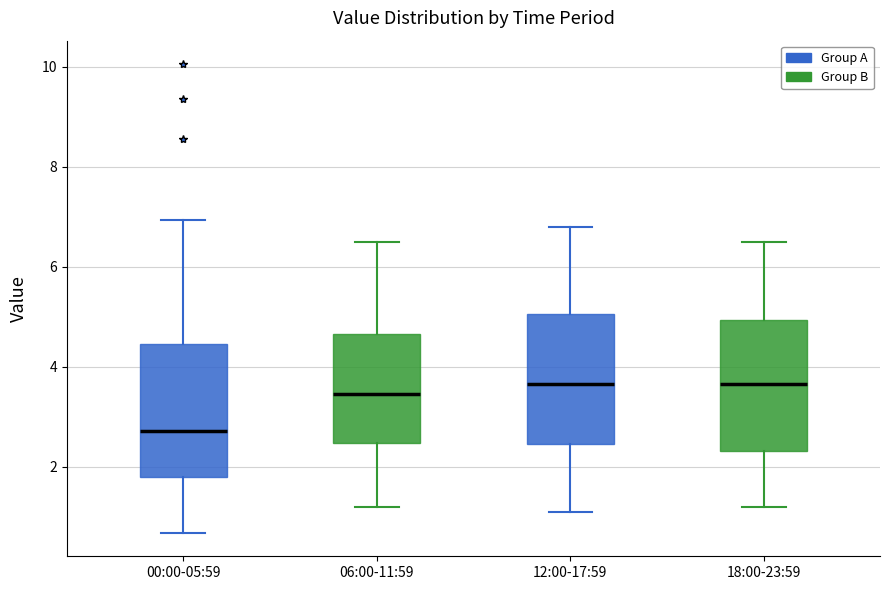

Reading left to right, transcribe this box plot: for each box, give where its median line is, the range the box spans, and where its two whiskers end, as read against the y-axis. The values are not printed on the chart, so give them approximately, as read against the axis.

00:00-05:59: median 2.8, box 1.8 to 4.4, whiskers 0.6 to 7.0
06:00-11:59: median 3.4, box 2.4 to 4.6, whiskers 1.2 to 6.6
12:00-17:59: median 3.6, box 2.4 to 5.0, whiskers 1.2 to 6.8
18:00-23:59: median 3.6, box 2.4 to 5.0, whiskers 1.2 to 6.6